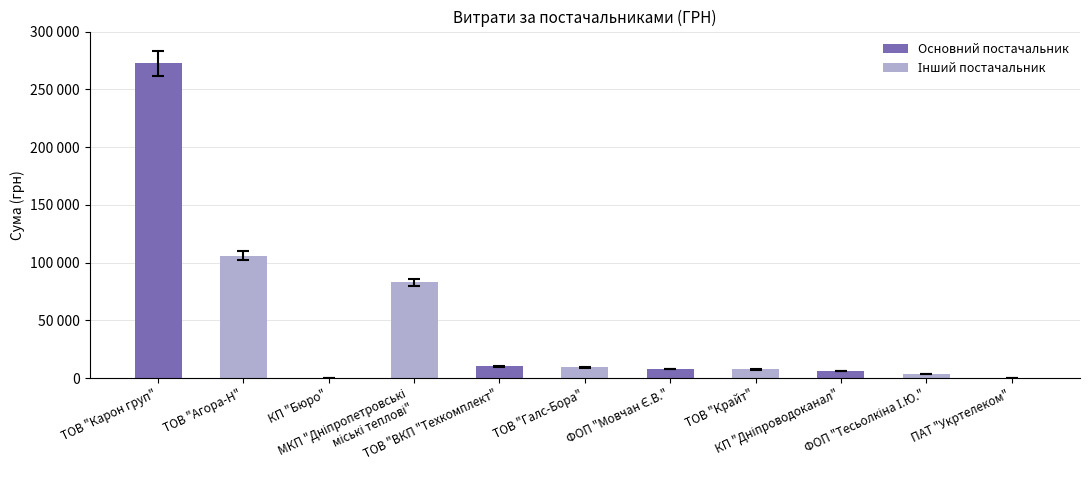

Reading left to right, list all the values displayed in this chart.

272422.2	106147.3	84.5	82834.0	10270.0	9270.0	7889.8	7730.8	6109.0	3387.1	355.0